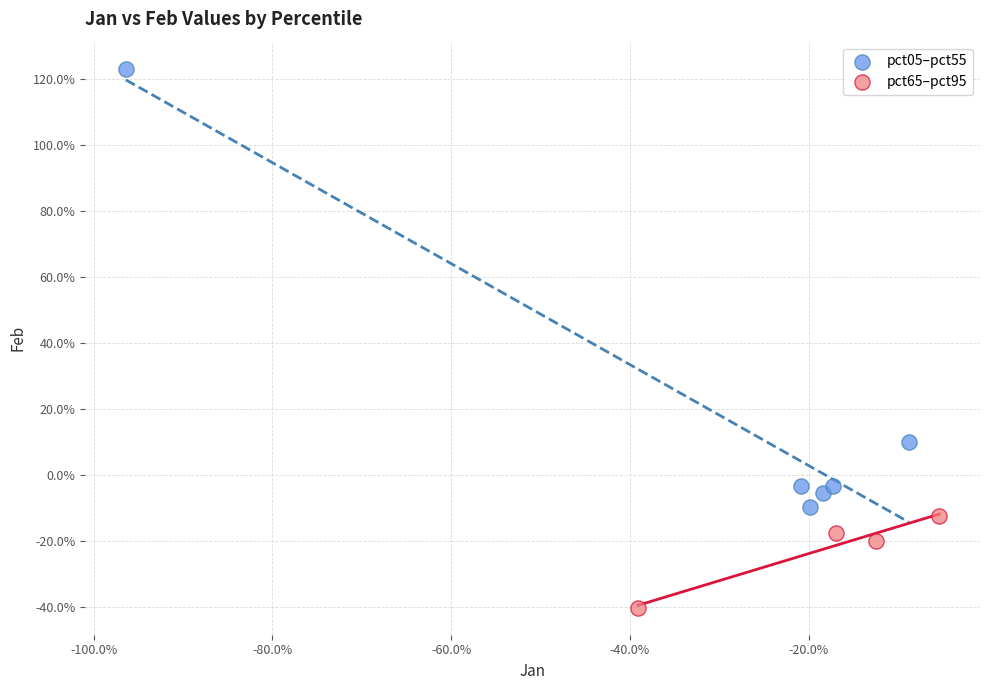

What are all the series names shown in the legend?

pct05–pct55, pct65–pct95